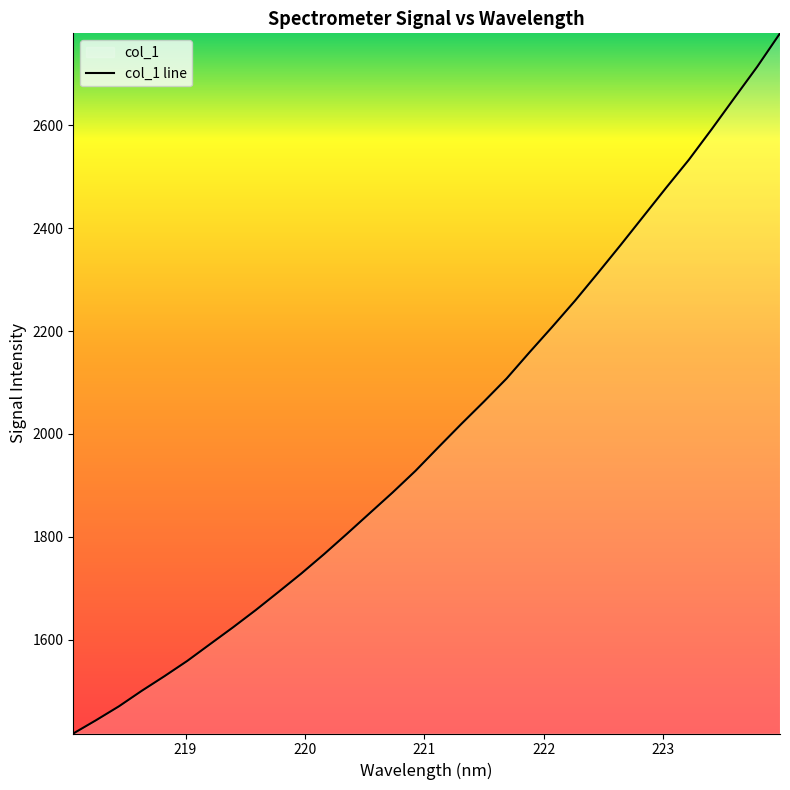

At which label is the value closest to 2098?

221.6902